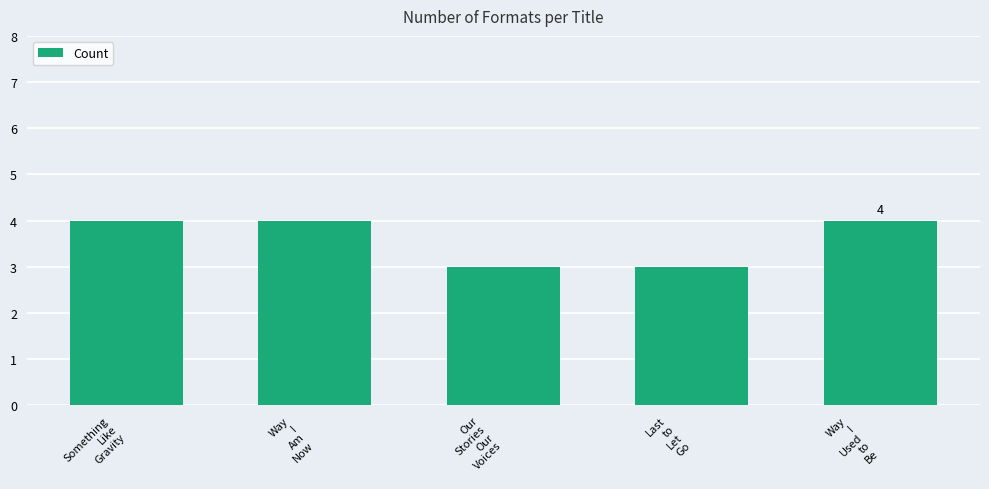

What is the value of the 5th bar from the left?

4